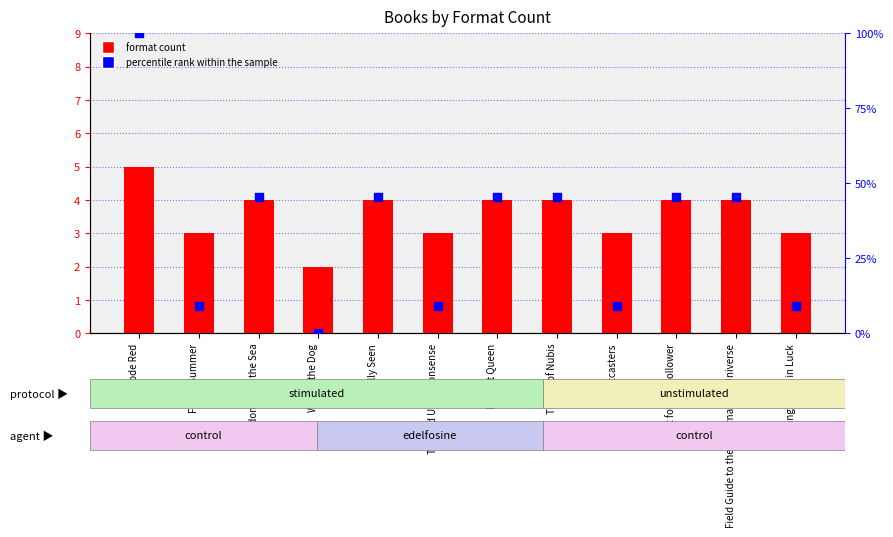

At how many categories does at least one series exceed 25?

7